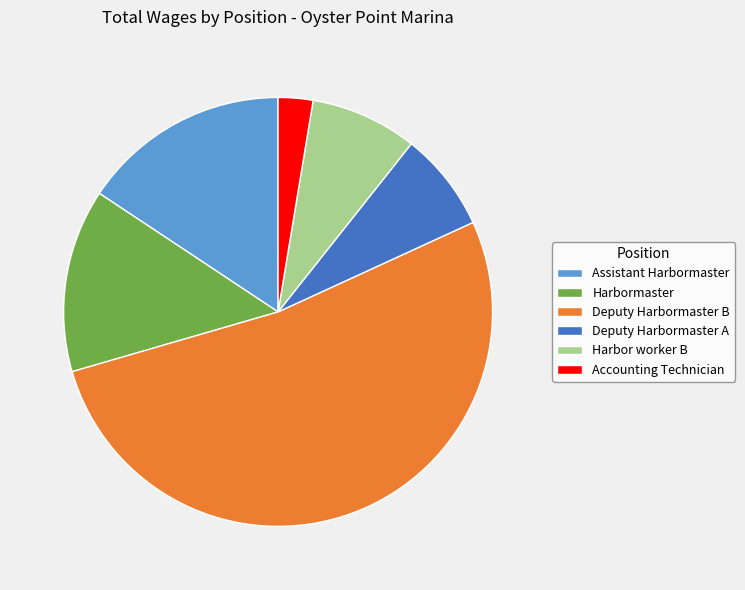

How many segments does this pie chart have?

6